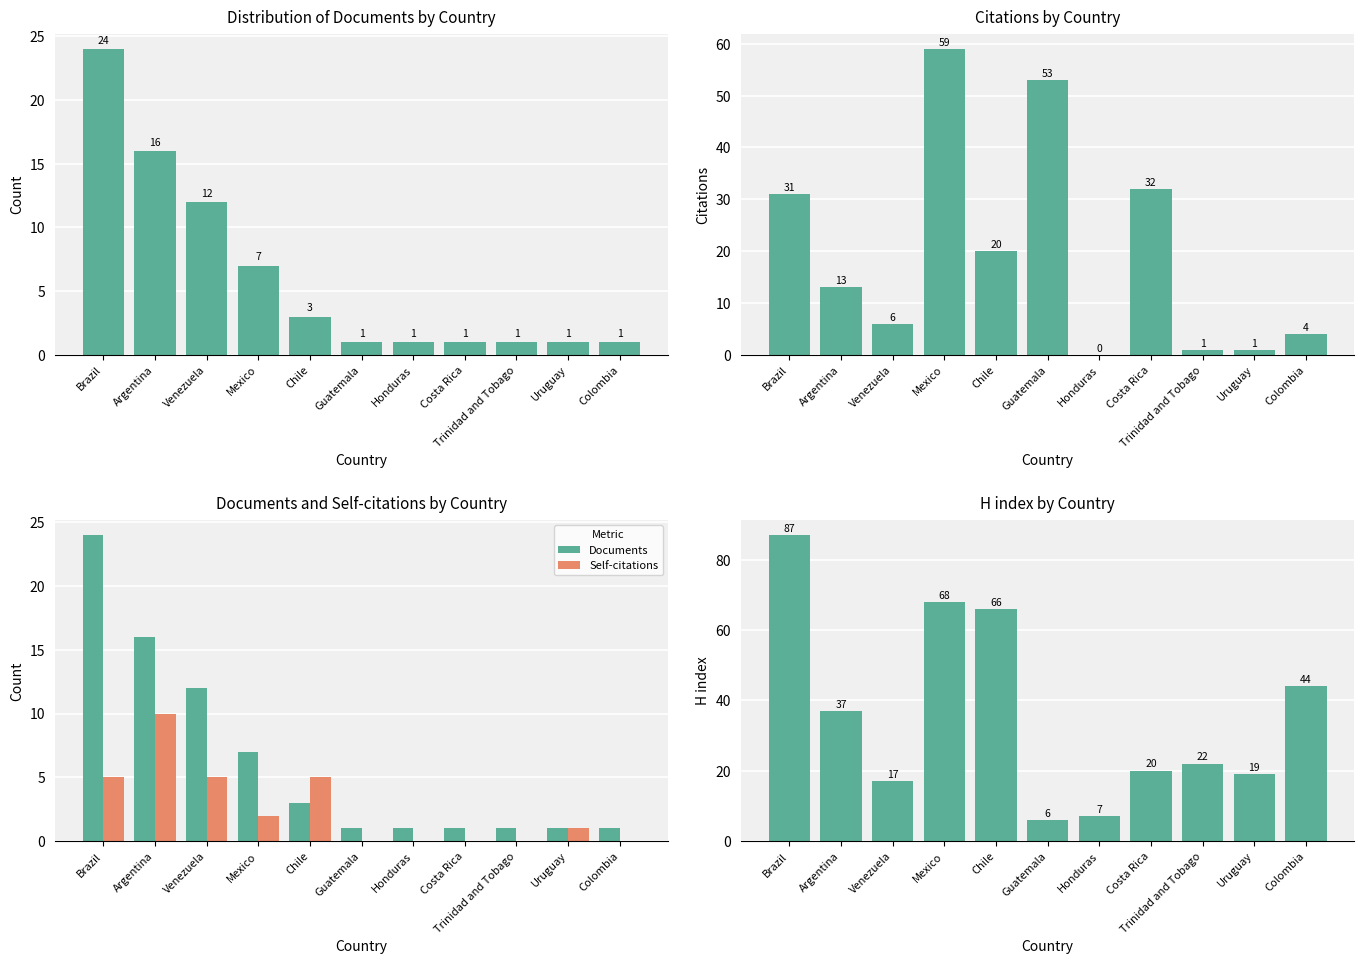

Which series has the largest total across all categories?

H index